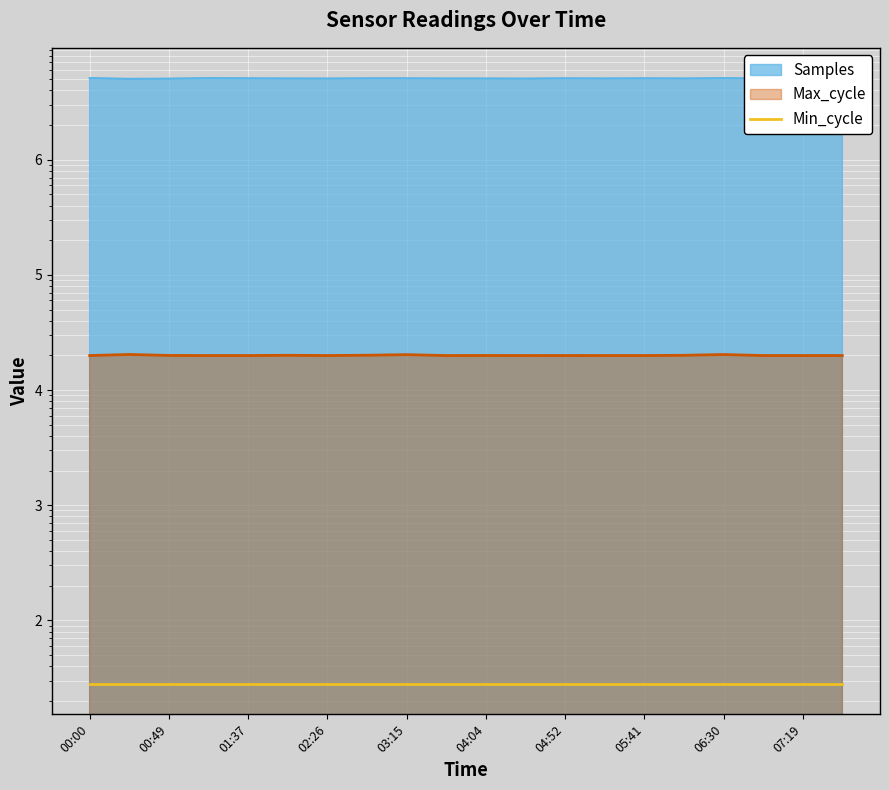

True or false: Max_cycle has more than 2 points higher than both neighbors.

True